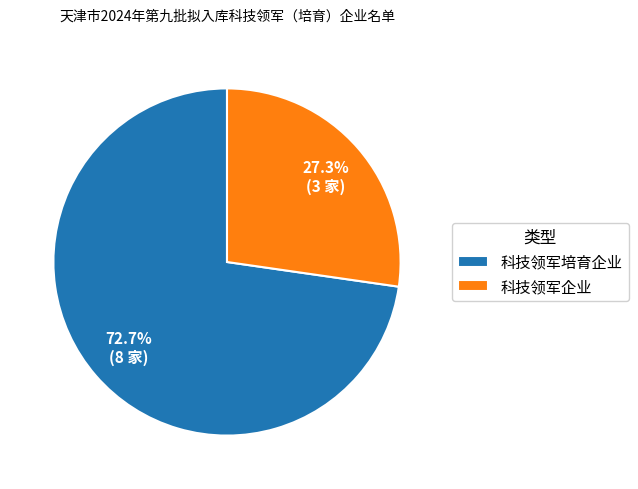

How many slices are in this pie chart?

2